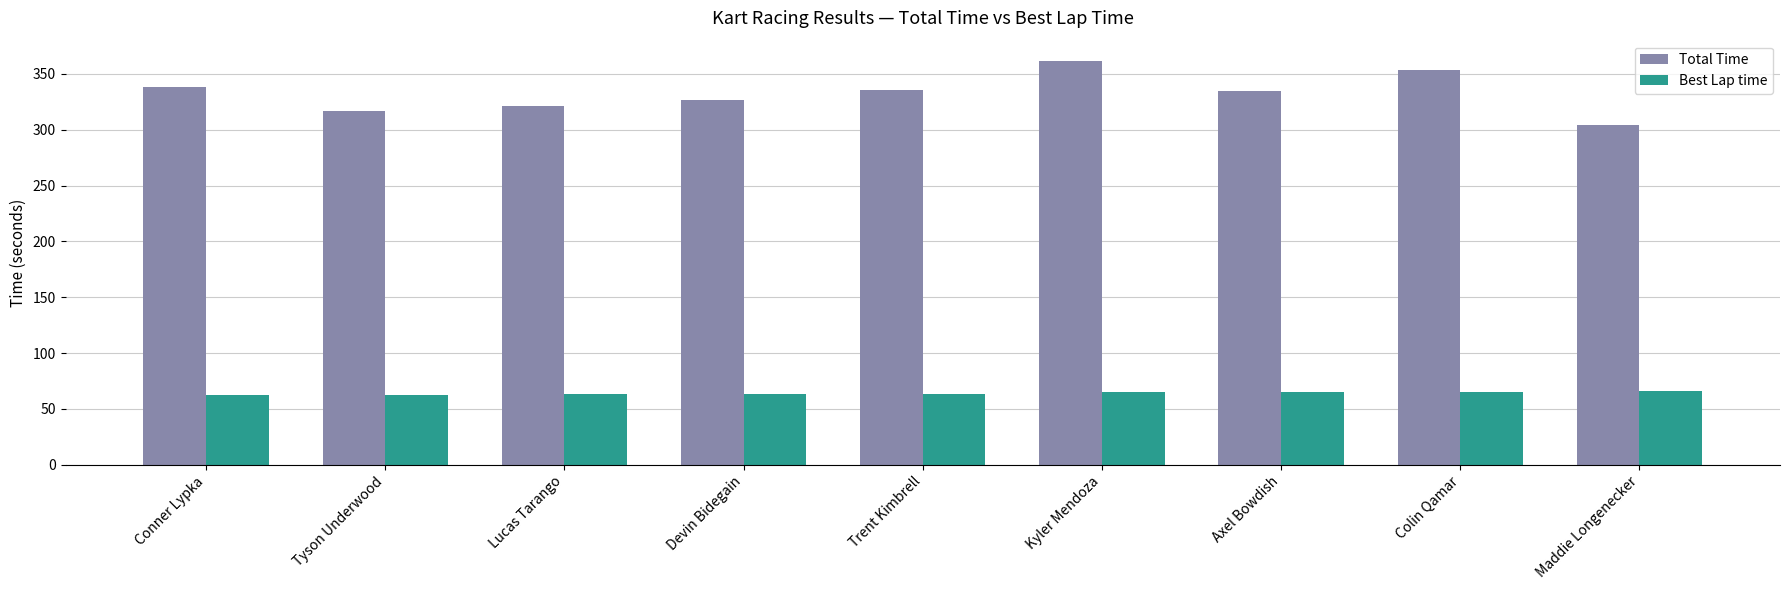

What is the smallest value displayed?

62.8